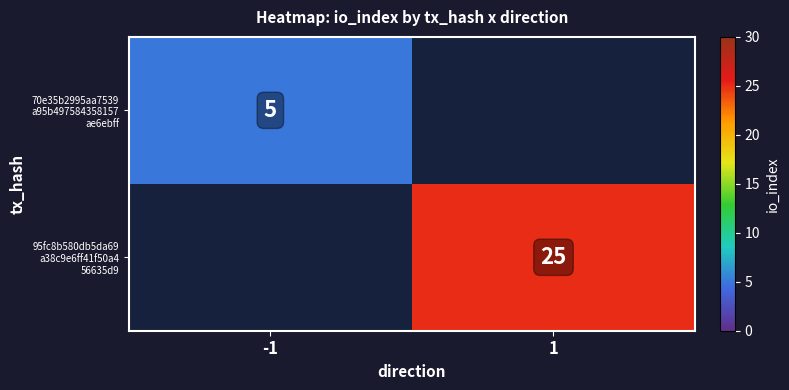

Count the 70e35b2995aa7539 a95b497584358157 ae6ebff values in the range 0 to 5.

2